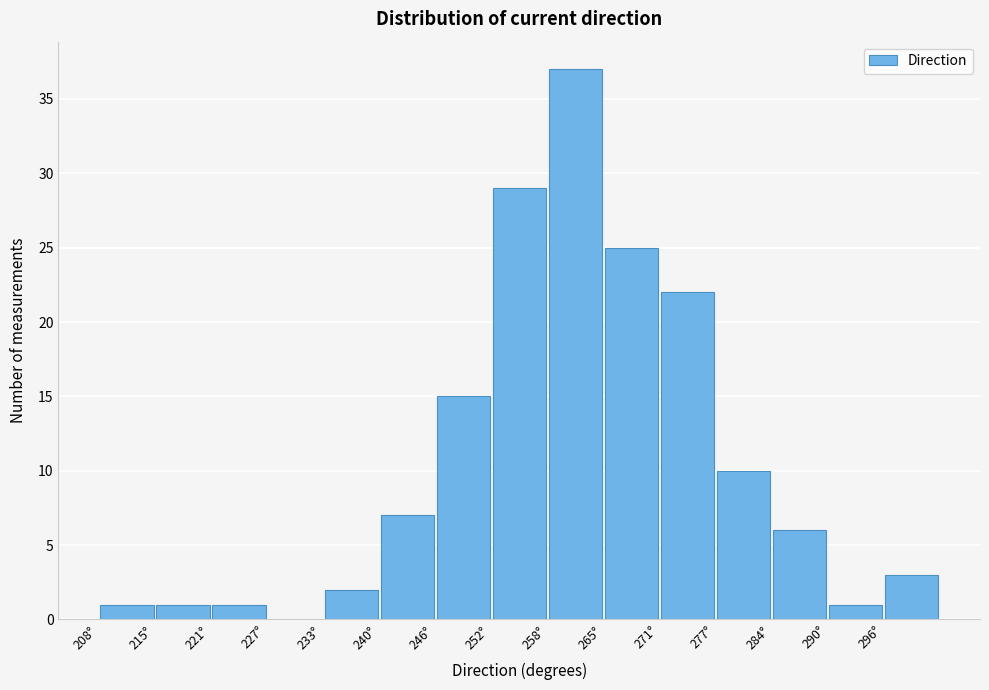

Reading left to right, list every bar in this chart as the range it spans on the x-axis followed by its height. Neither the bar edges nor the heights are printed on the chart, so give them approximately, as read against the axes.

208 to 215: 1
215 to 221: 1
221 to 227: 1
227 to 233: 0
233 to 240: 2
240 to 246: 7
246 to 252: 15
252 to 258: 29
258 to 265: 37
265 to 271: 25
271 to 277: 22
277 to 284: 10
284 to 290: 6
290 to 296: 1
296 to 302: 3